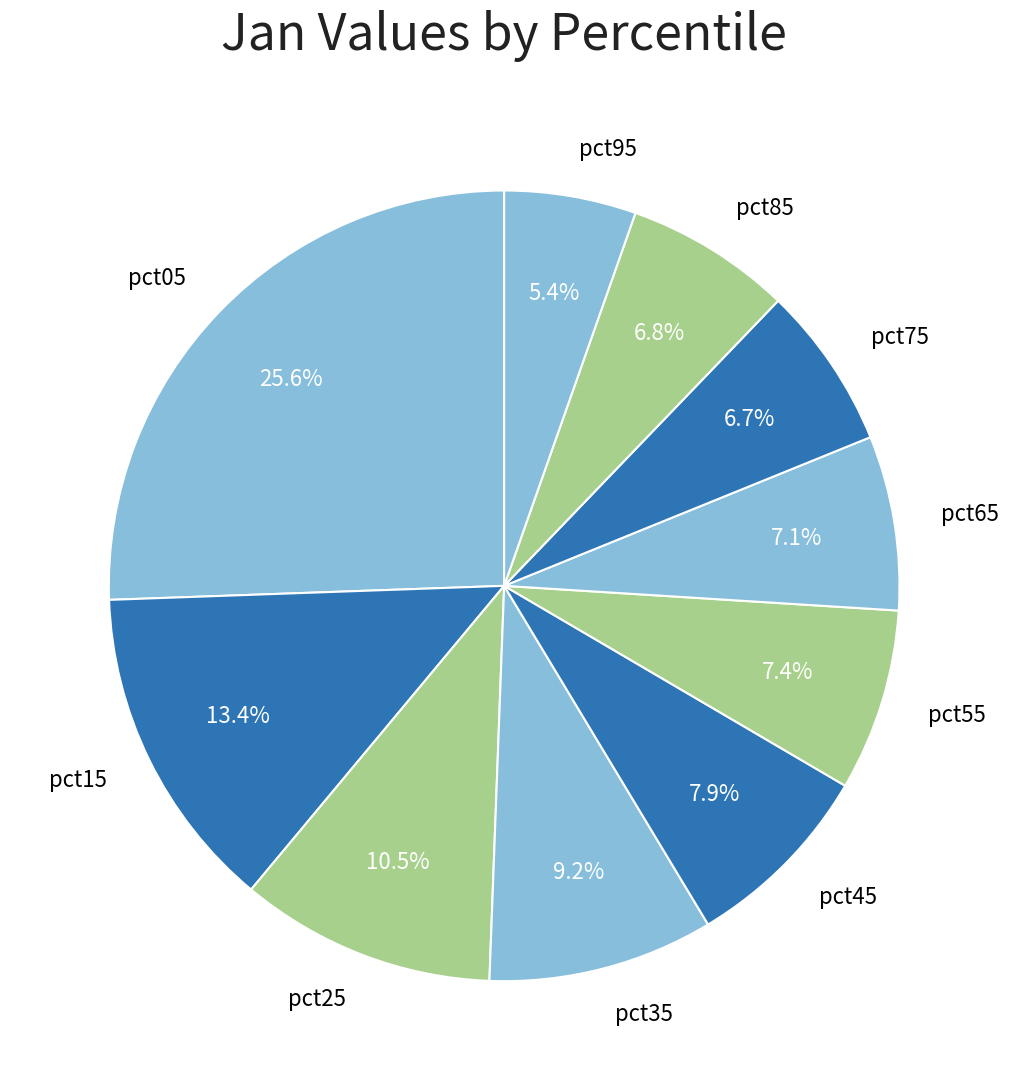

Approximately how many times larger is the value at pct25 compared to pct35?

1.1